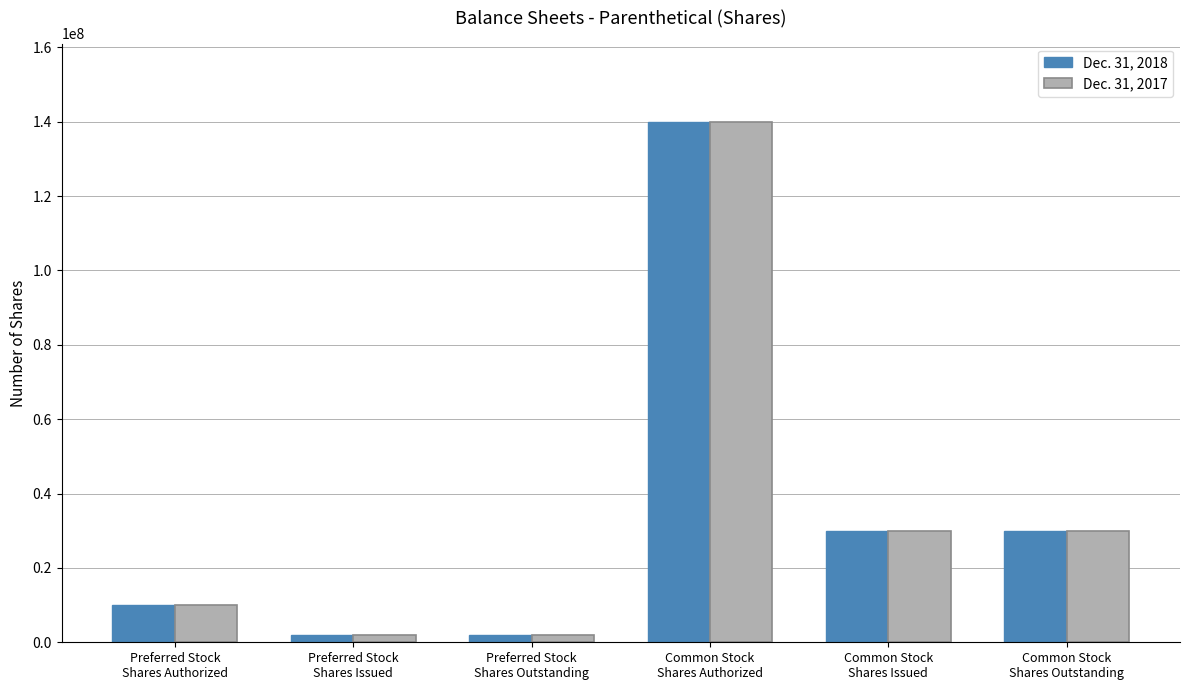

What is the label of the 2nd bar from the left?

Preferred Stock
Shares Issued